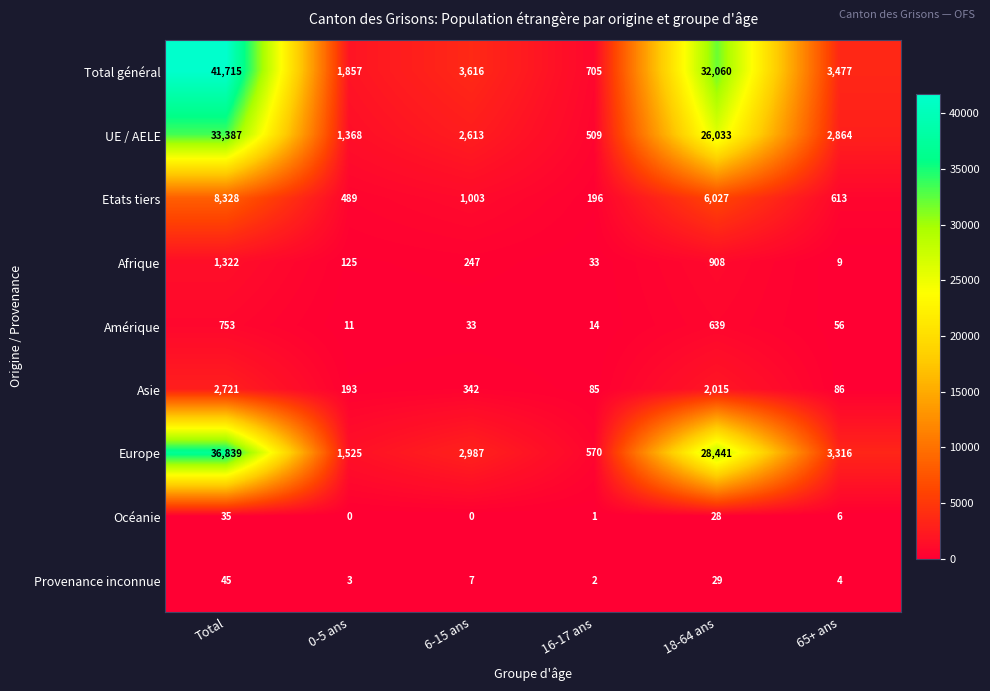

Between 0-5 ans and 65+ ans, which series saw the biggest shift?

Europe